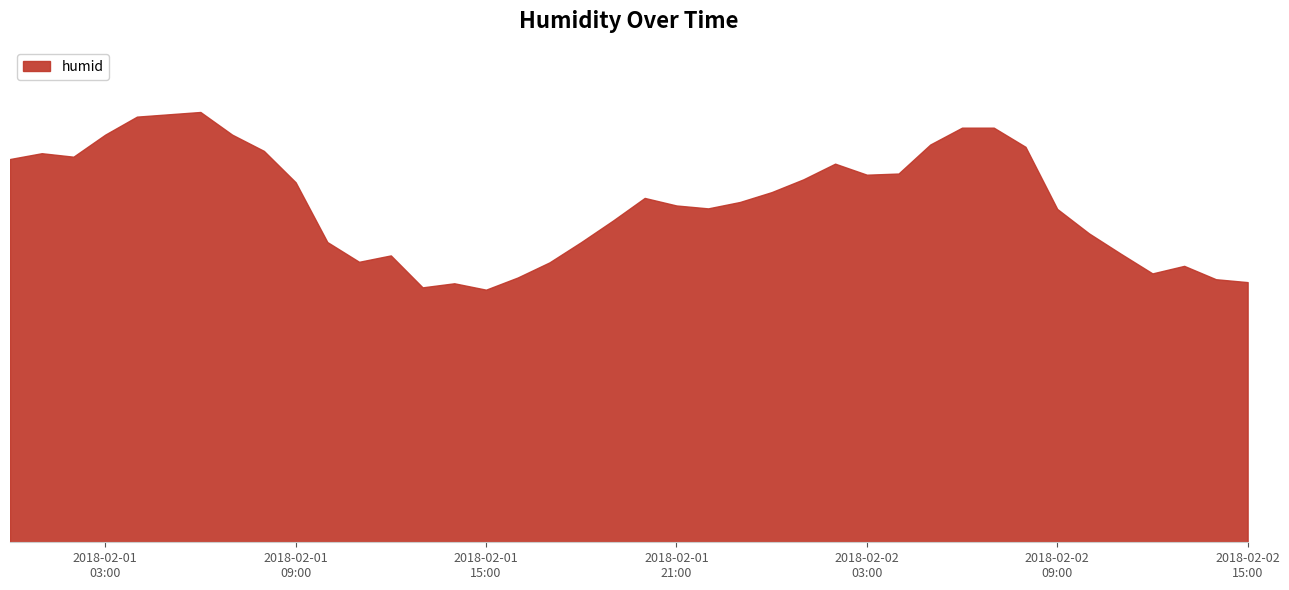

What is the value of the 26th point from the left?

62.5